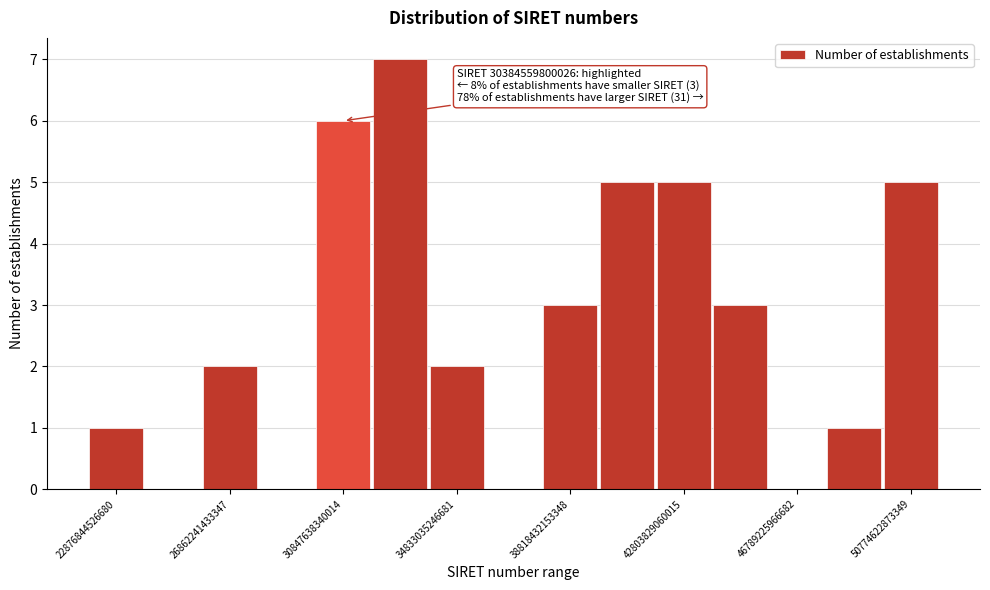

Around what value on the x-axis is the tallest bar? Give the approximate position of its centre, as read against the axis.

33000000000000